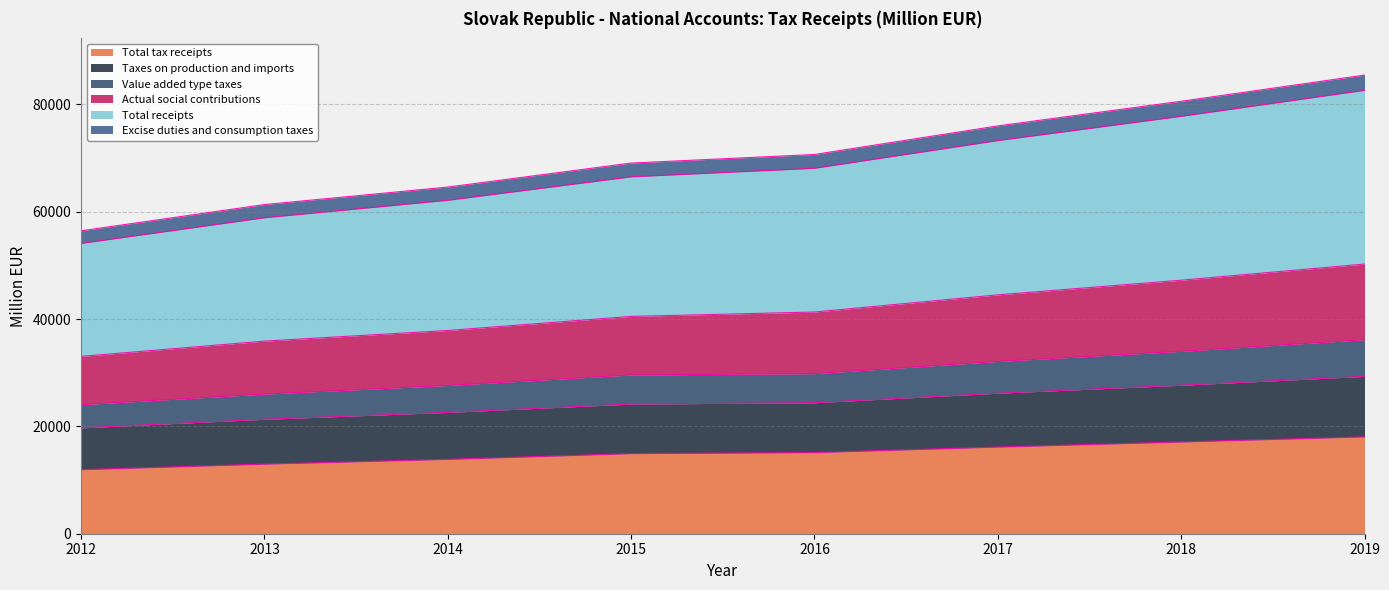

What is the maximum value for Total tax receipts?

18050.5